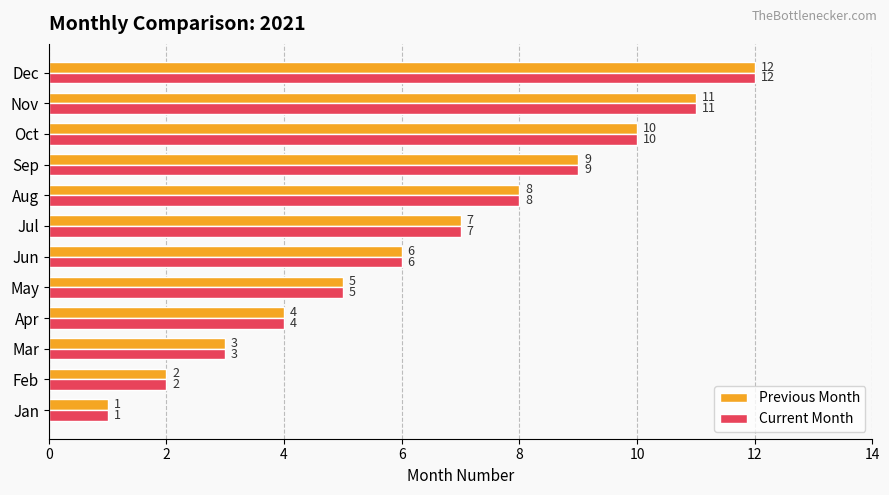

What are all the series names shown in the legend?

Previous Month, Current Month